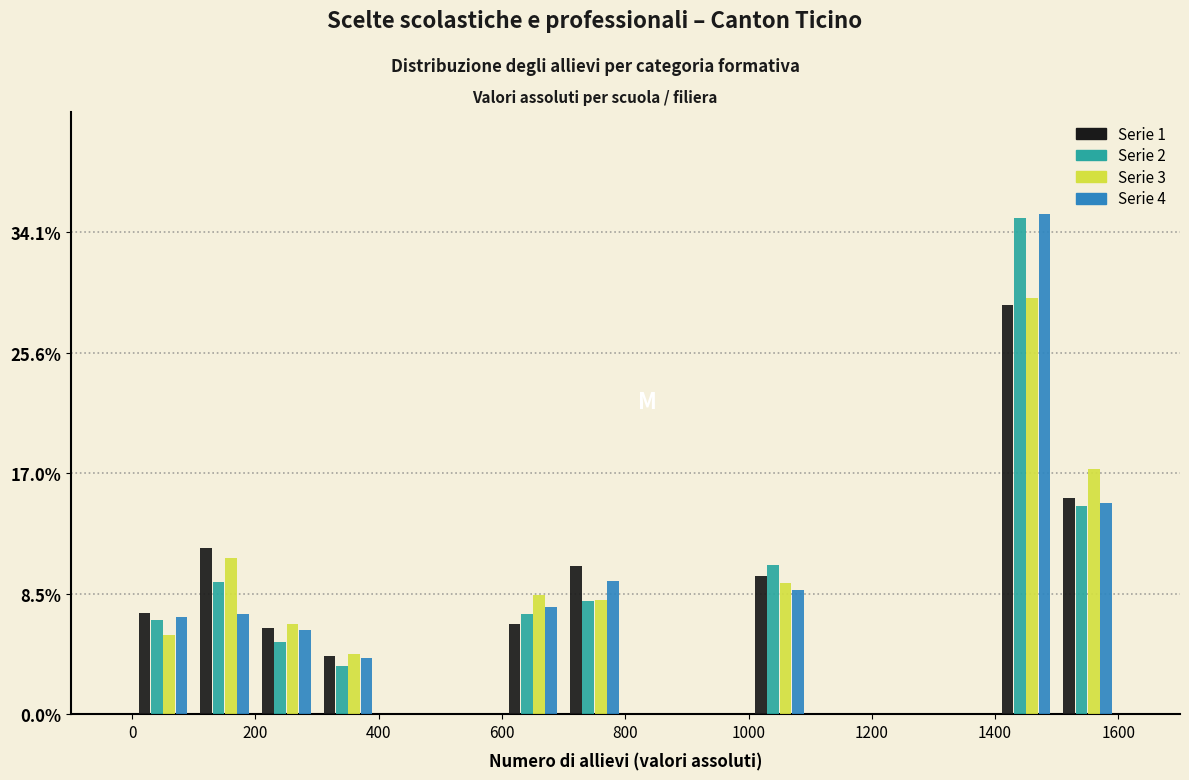

In the Serie 1 series, which range on the x-axis has the tallest bar?

1400 to 1500